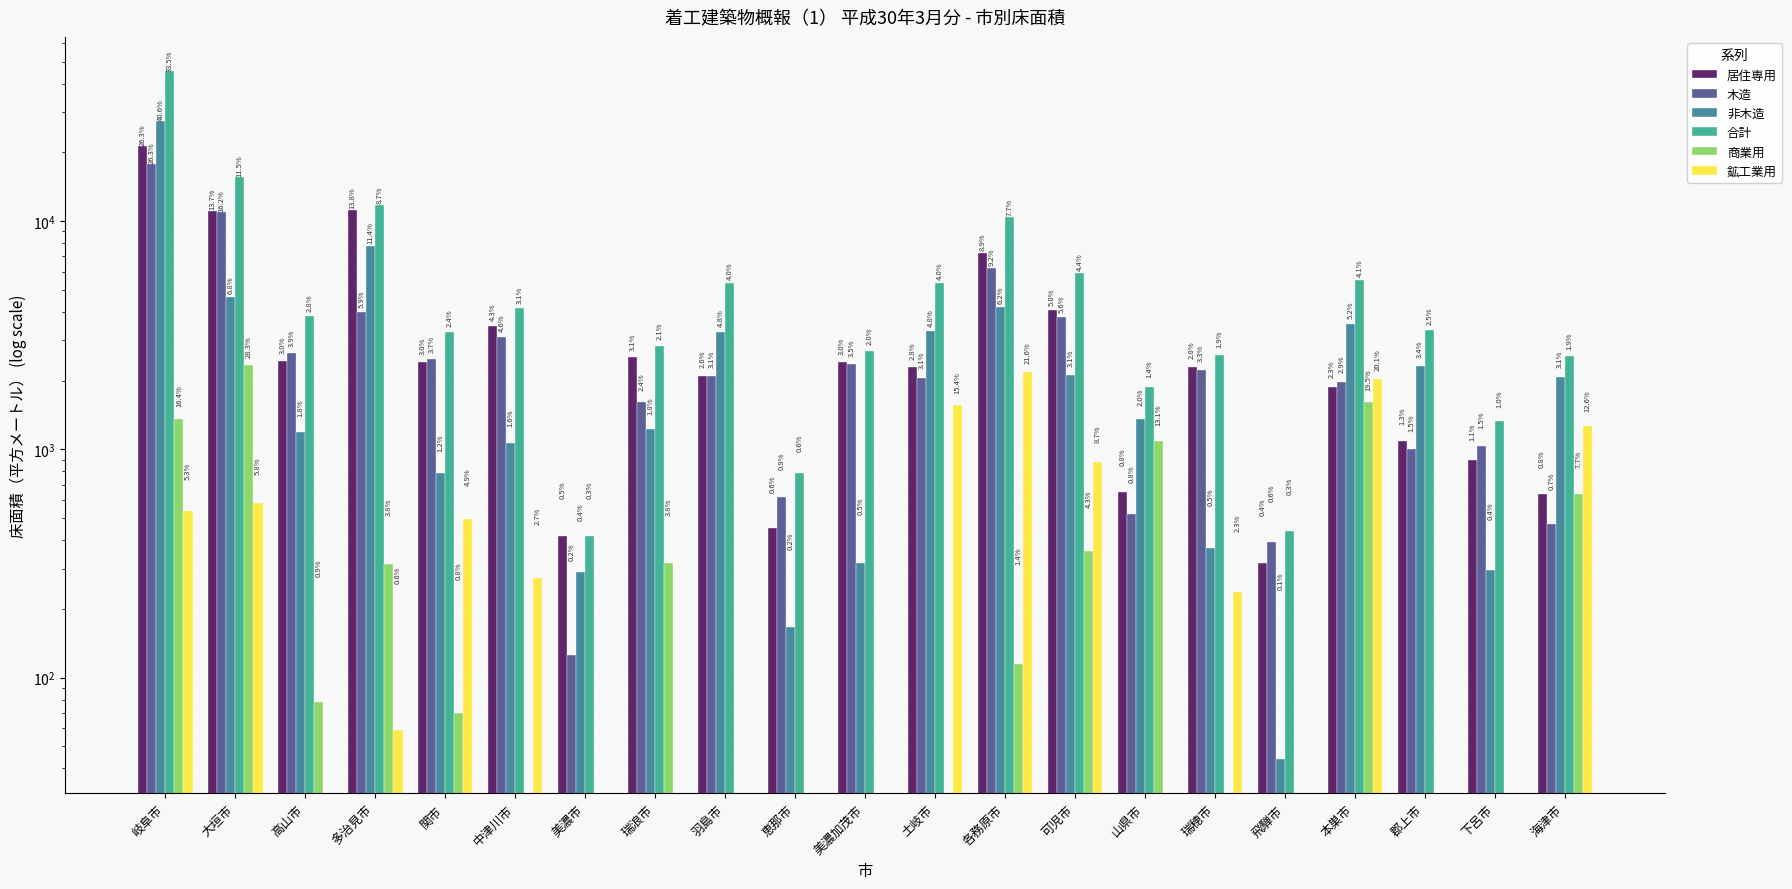

Is it true that 木造 equals 1209 at 中津川市?

False